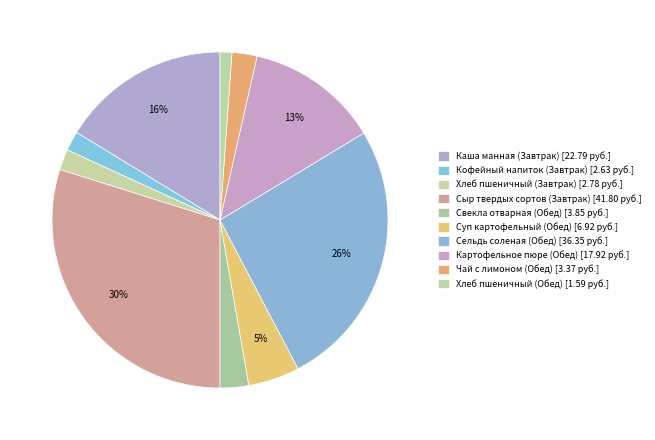

Count the number of slices in the pie.

10